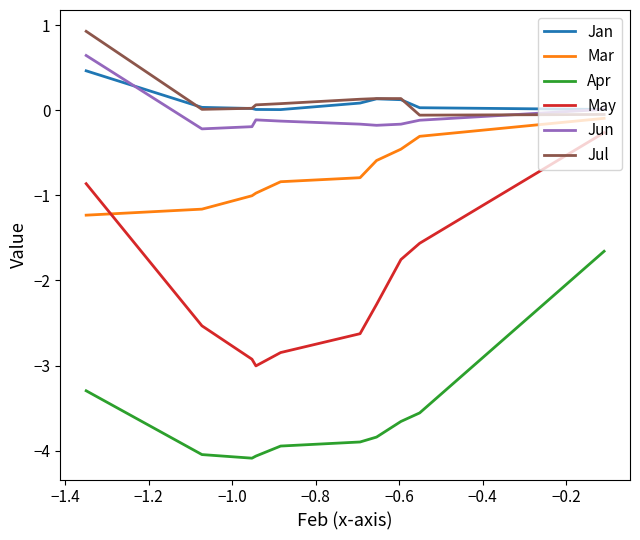

True or false: Apr and May intersect in this chart.

False